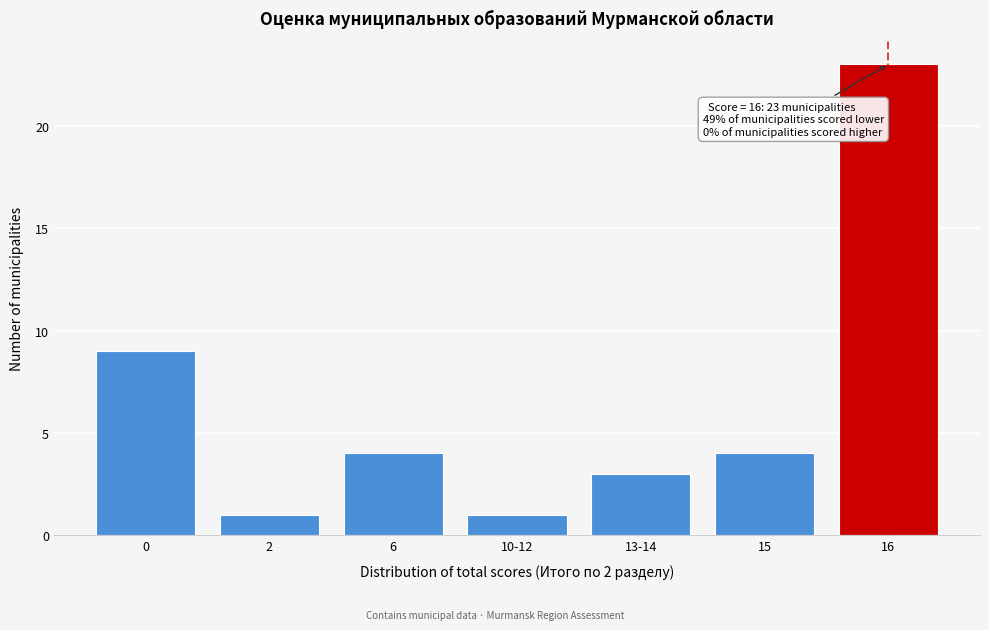

Reading right to left, transcribe all the data shown in this chart.

23	4	3	1	4	1	9